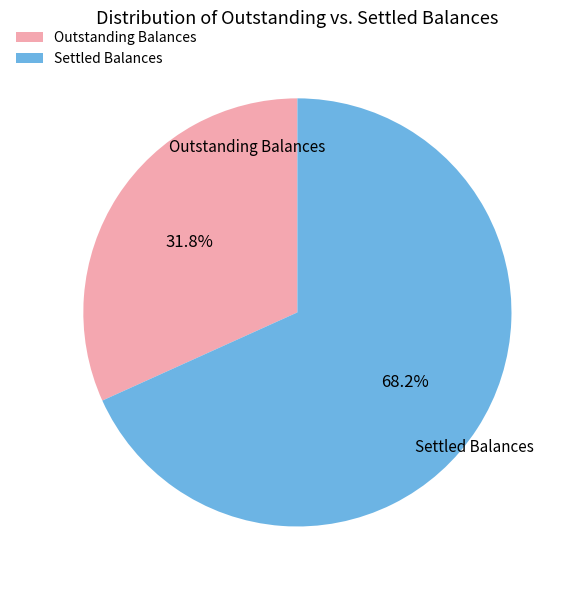

Does any single category account for the majority?

Yes